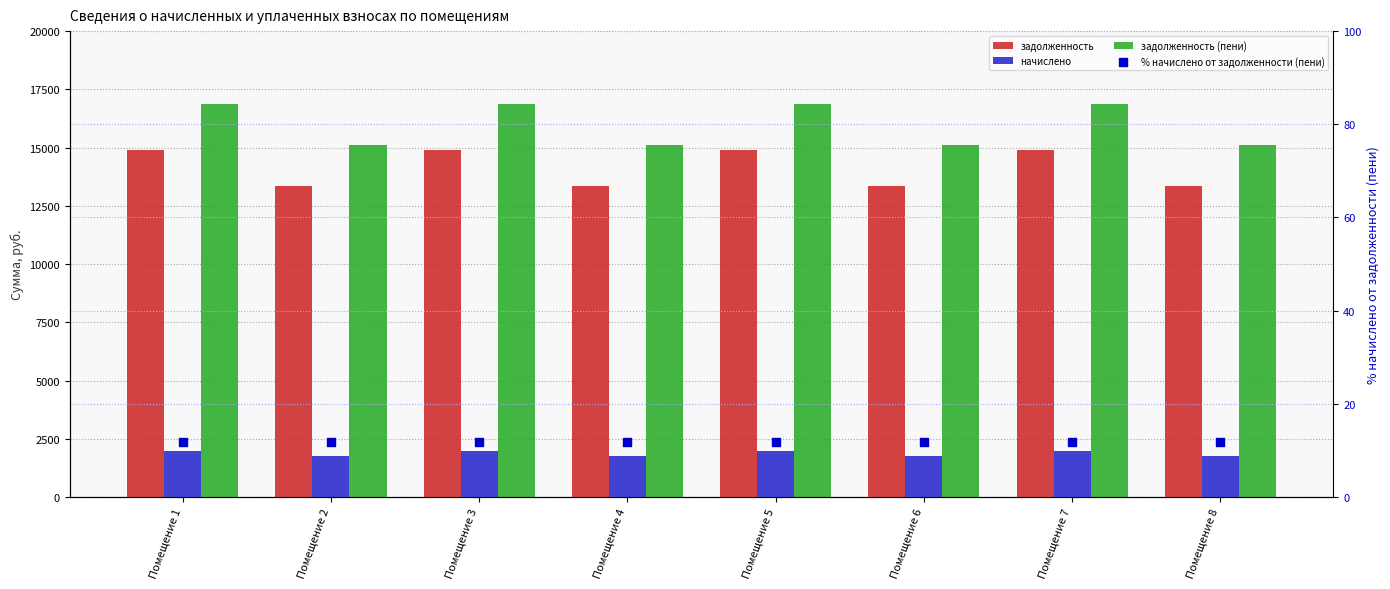

Which series reaches the minimum Y coordinate?

% начислено от задолженности (пени)